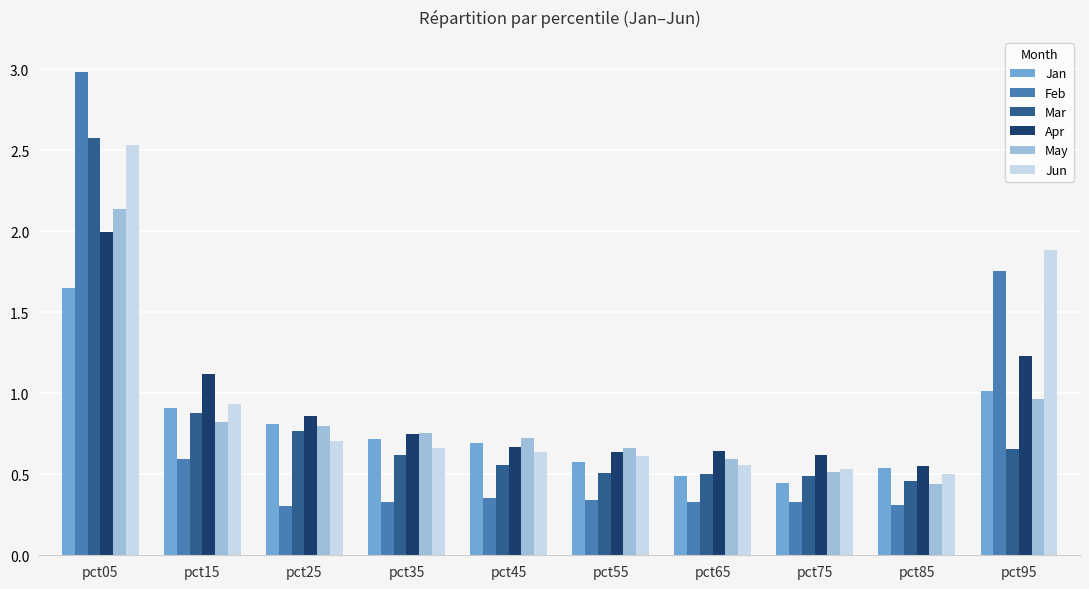

What is the total value across all series at pct15?

5.3